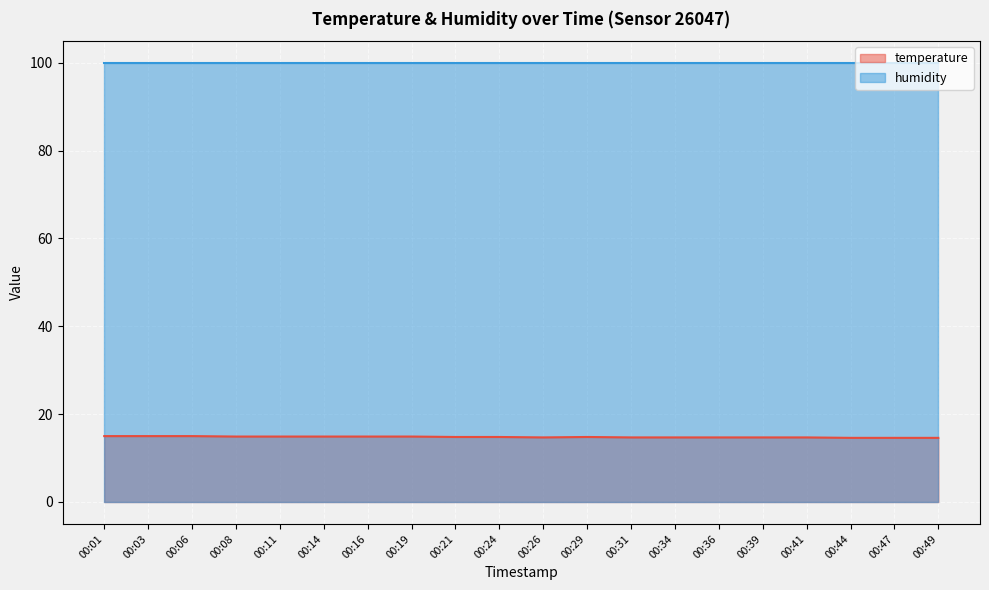

How many interior local valleys (lower than both neighbors) does the data have?

1